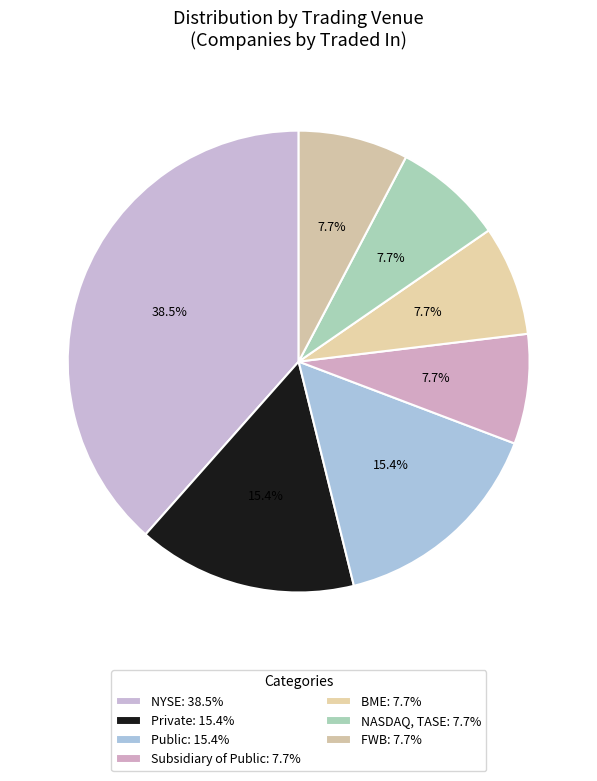

Which category has the smallest portion of the pie?

Subsidiary of Public